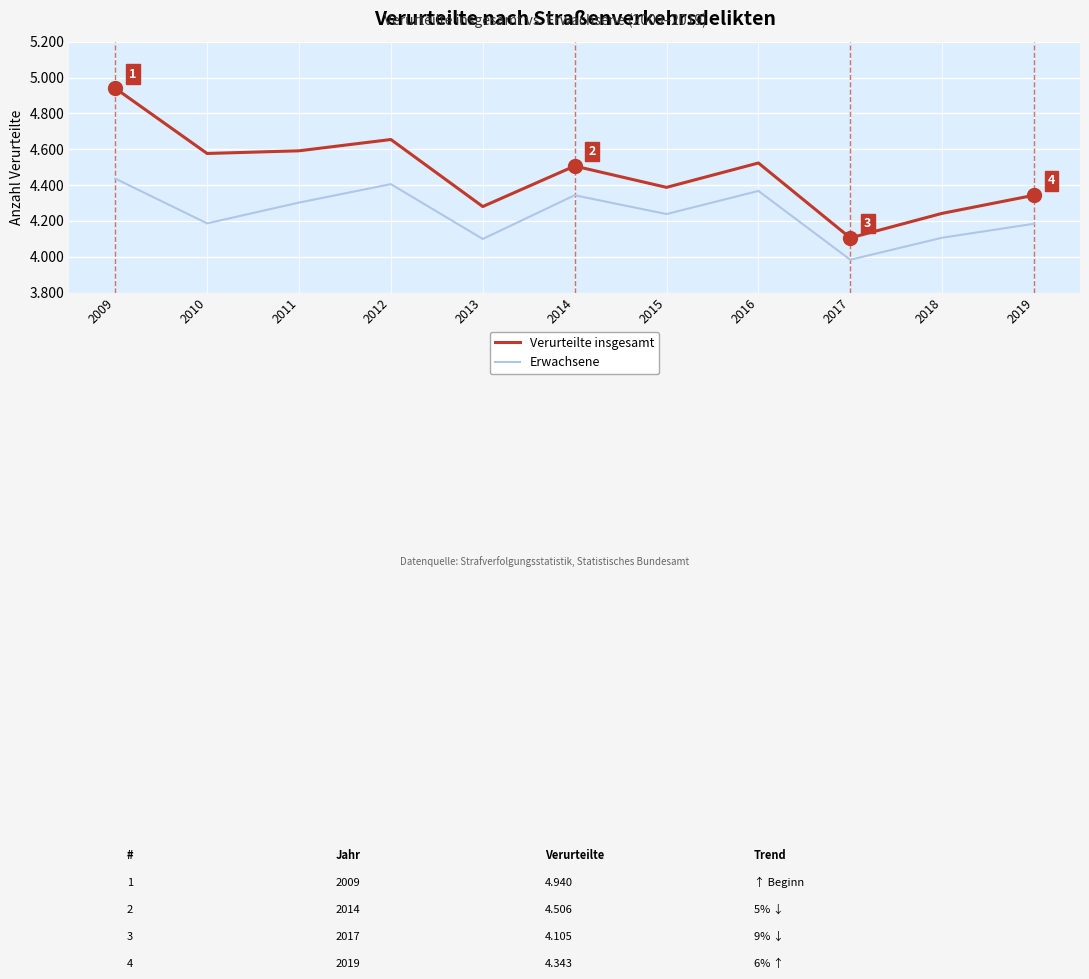

Which label corresponds to the smallest value in the chart?

2017